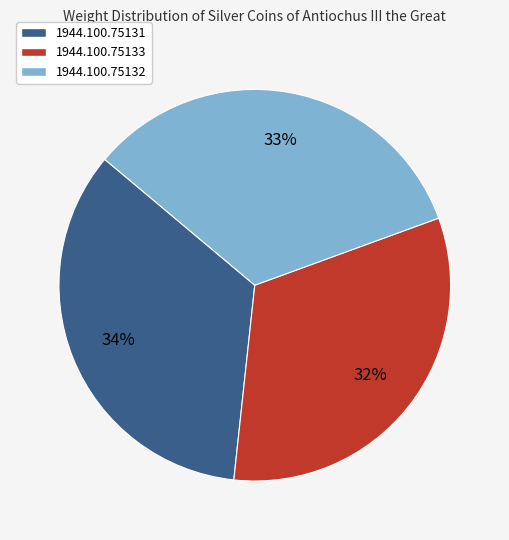

The 1944.100.75132 slice represents 33% of the pie. True or false?

True